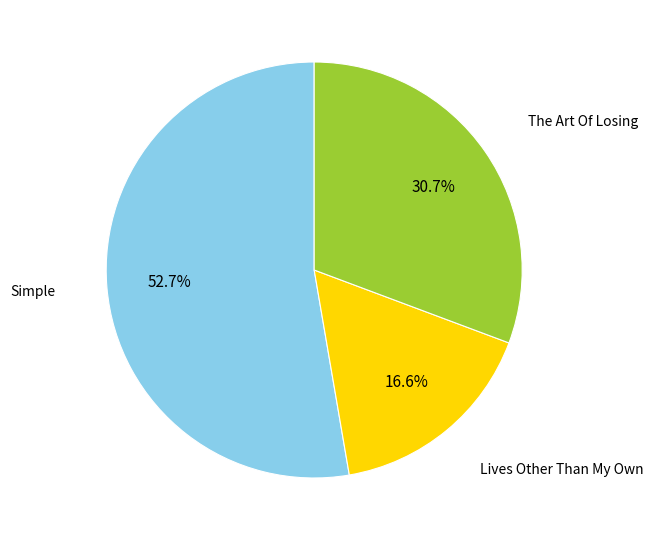

To the nearest percent, what is the difference between the largest and smallest slice percentages?

36%